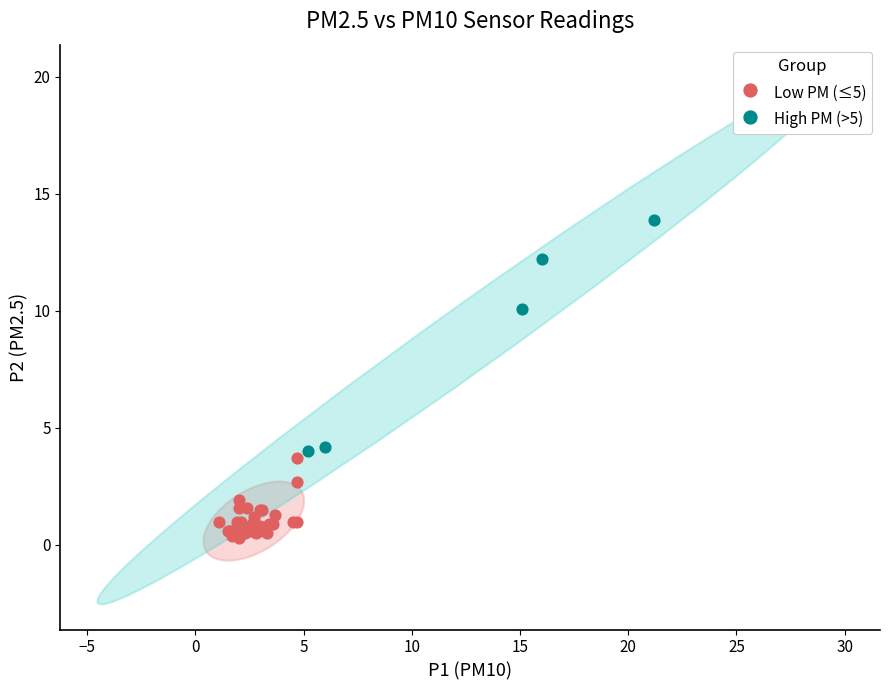

Which series has the widest spread of Y values?

High PM (>5)